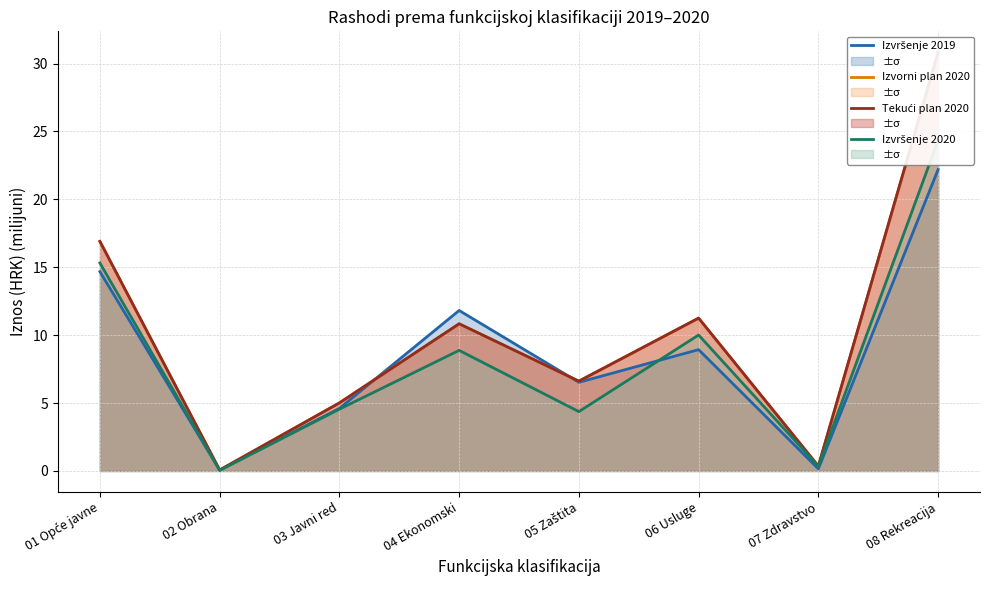

How many lines are shown in the chart?

4